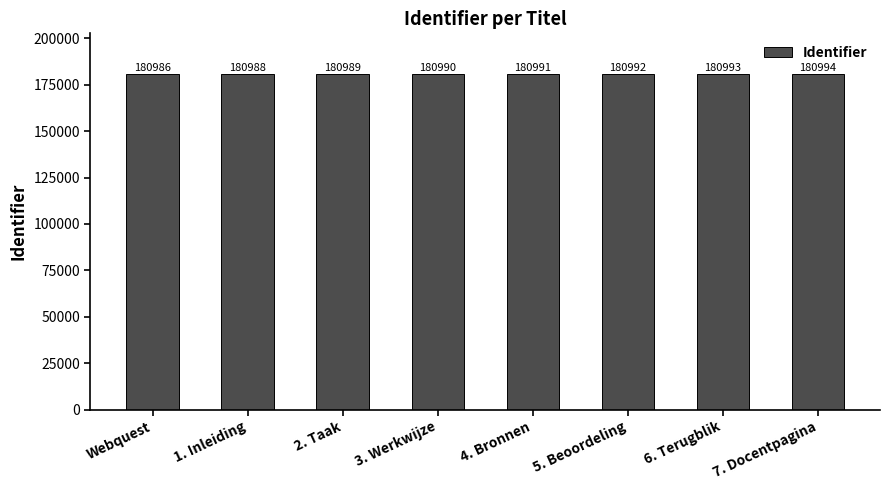

How many data points are less than 180991?

4